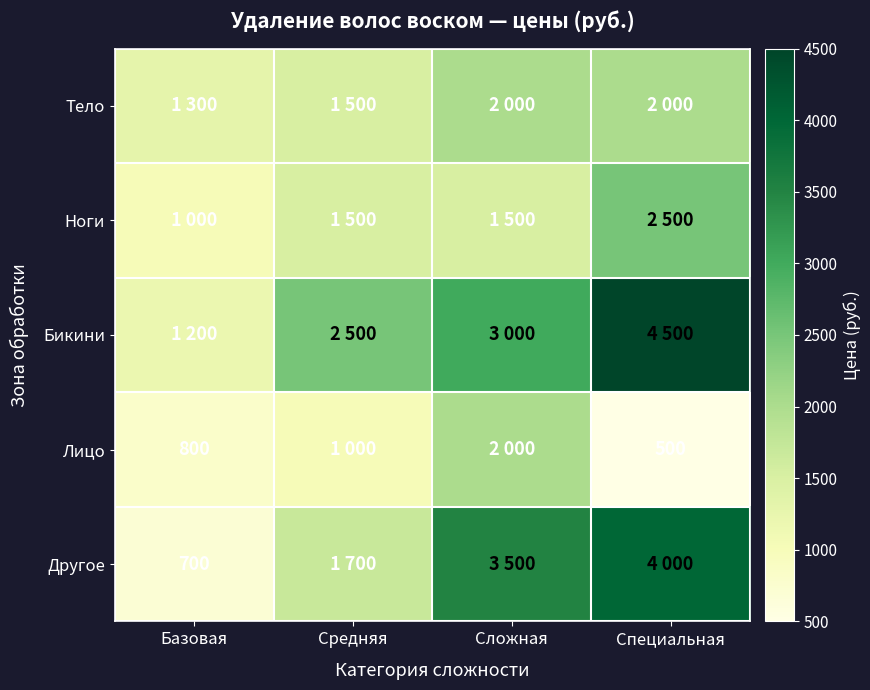

Which series has the largest total across all categories?

Бикини